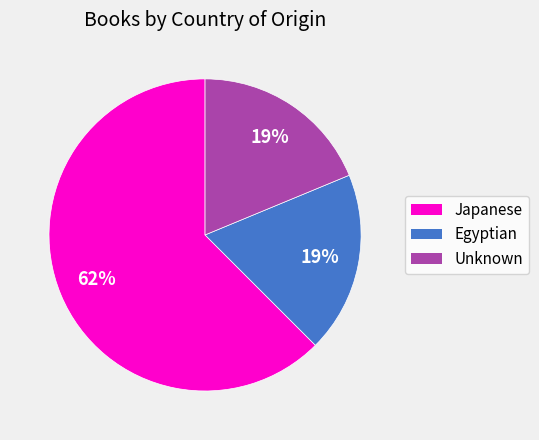

Do Egyptian and Unknown together represent more than half of the pie?

No